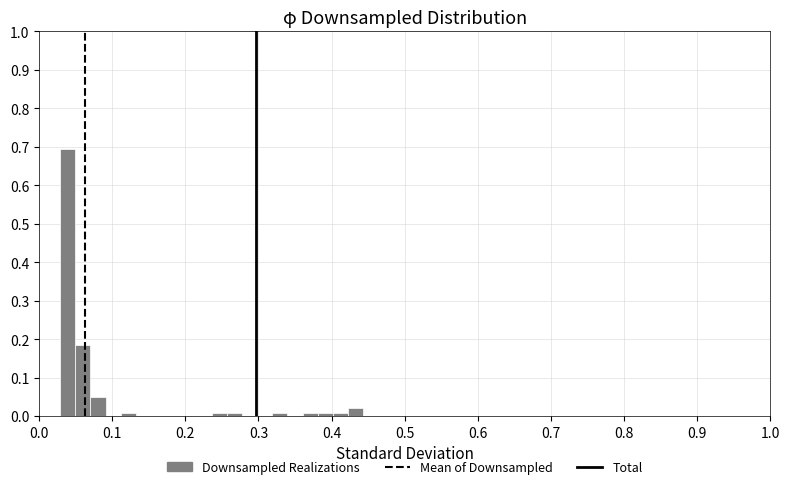

Read against the x-axis, roughly where is the centre of the tallest bar?

0.04